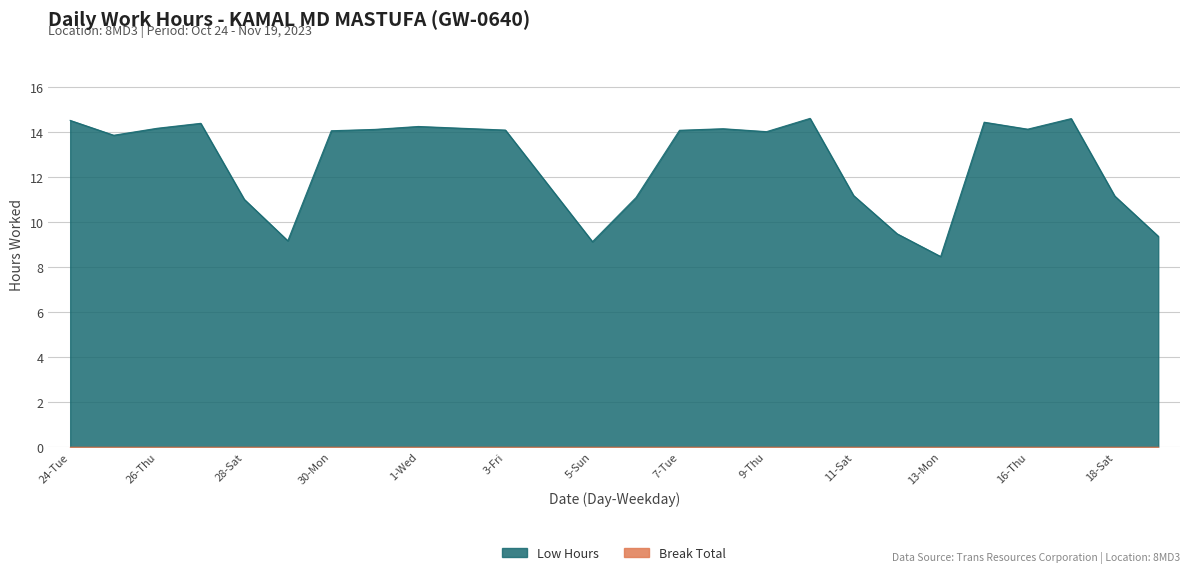

Reading right to left, list all the values displayed in this chart.

9.3	11.1	14.6	14.1	14.4	8.4	9.5	11.2	14.6	14.0	14.1	14.1	11.1	9.1	11.6	14.1	14.2	14.2	14.1	14.0	9.2	11.0	14.4	14.2	13.8	14.5